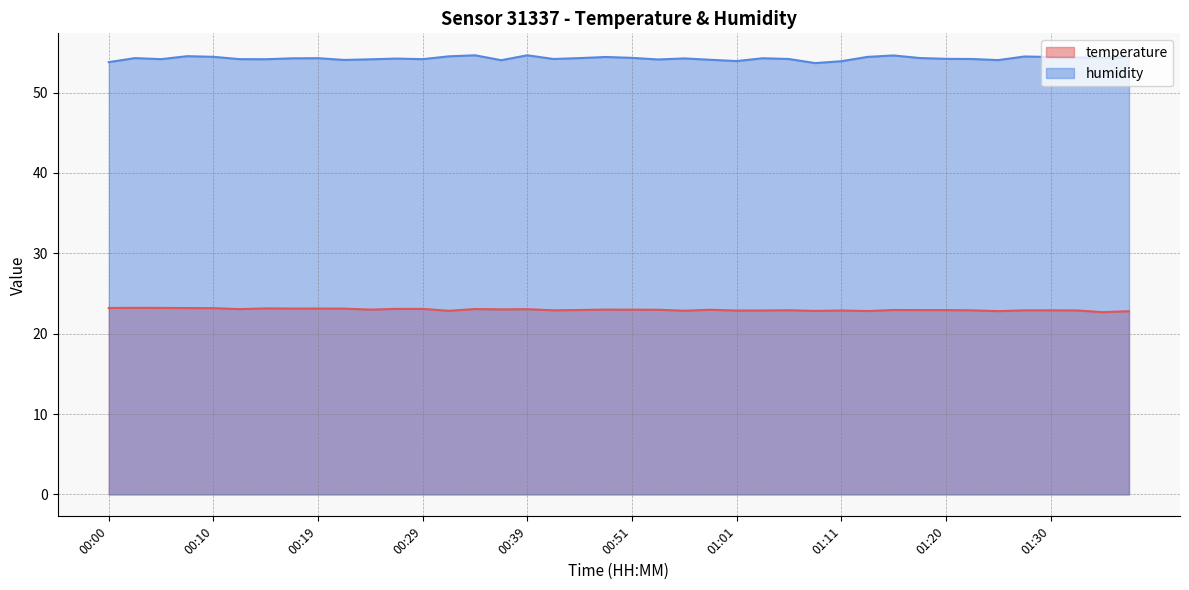

True or false: temperature and humidity cross at least once.

False